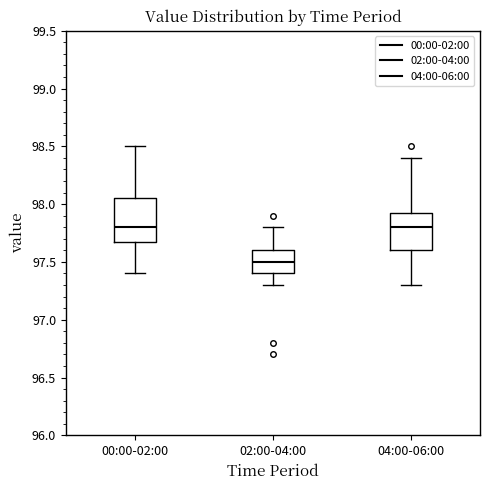

Which box's median line is the lowest?

02:00-04:00